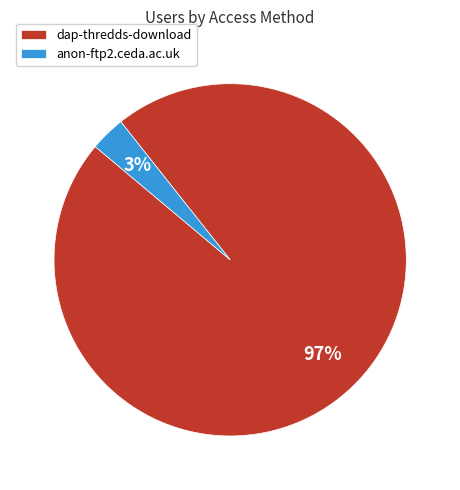

To the nearest percent, what is the combined percentage of anon-ftp2.ceda.ac.uk and dap-thredds-download?

100%